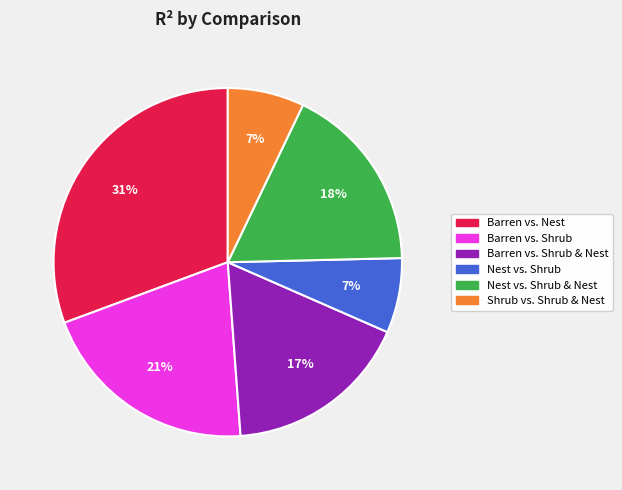

Do Barren vs. Shrub and Nest vs. Shrub together represent more than half of the pie?

No